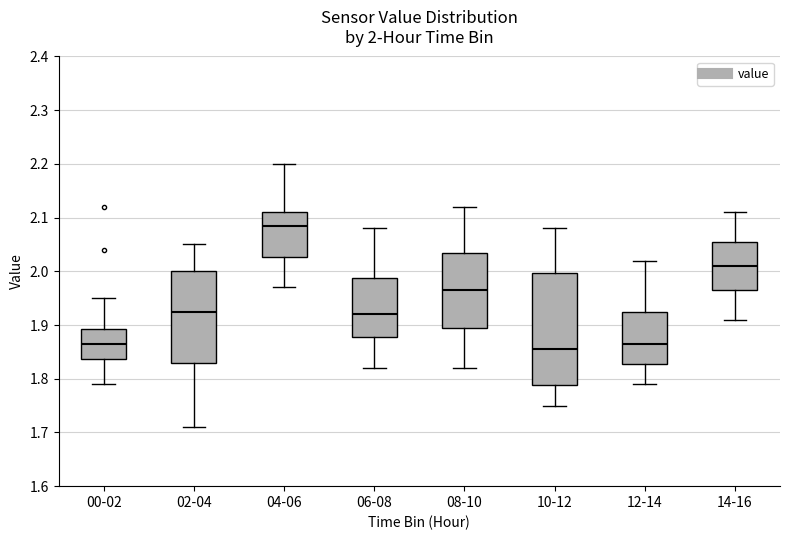

Which box has the highest median line?

04-06